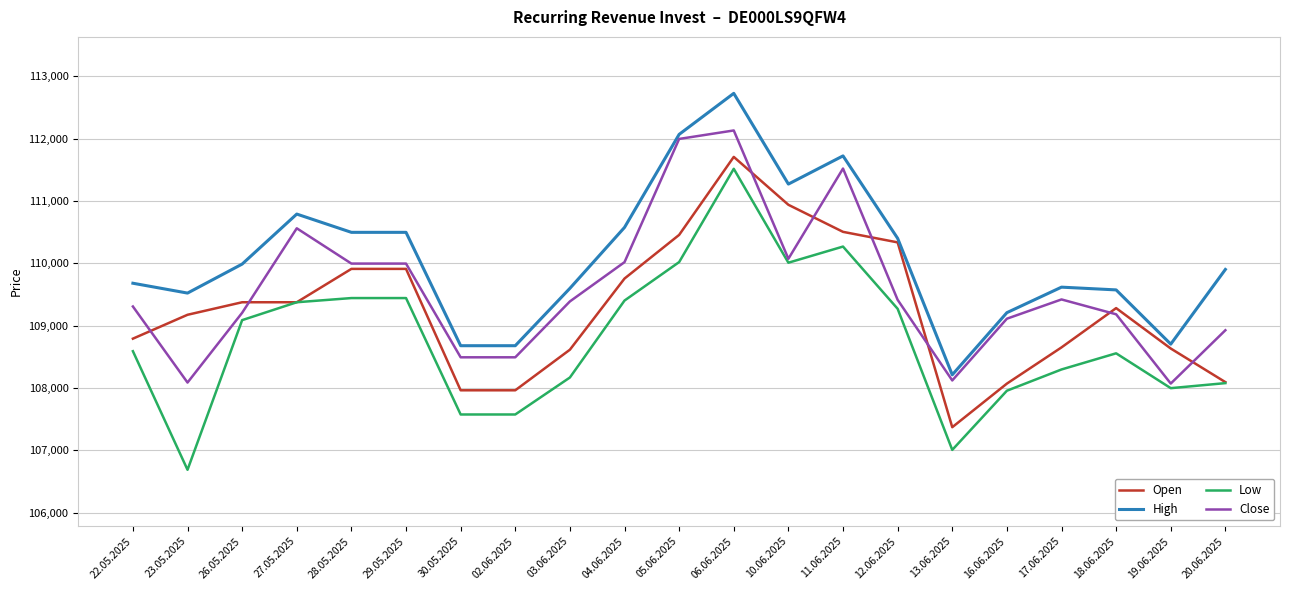

True or false: High has a value of 109619 at 17.06.2025.

True